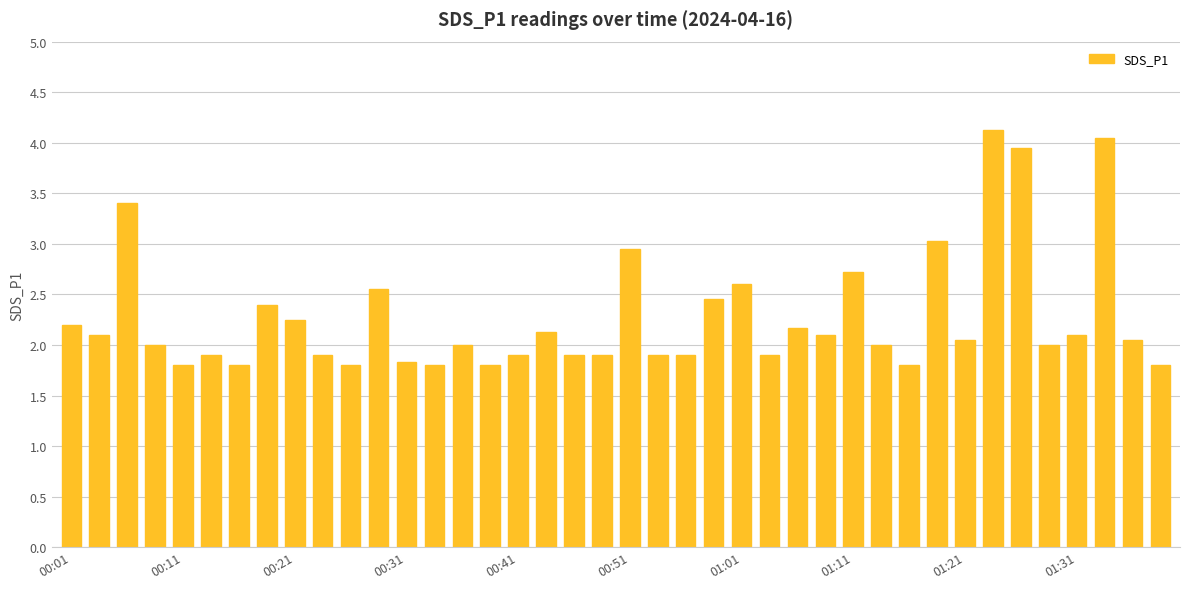

How many distinct data groups are displayed?

1